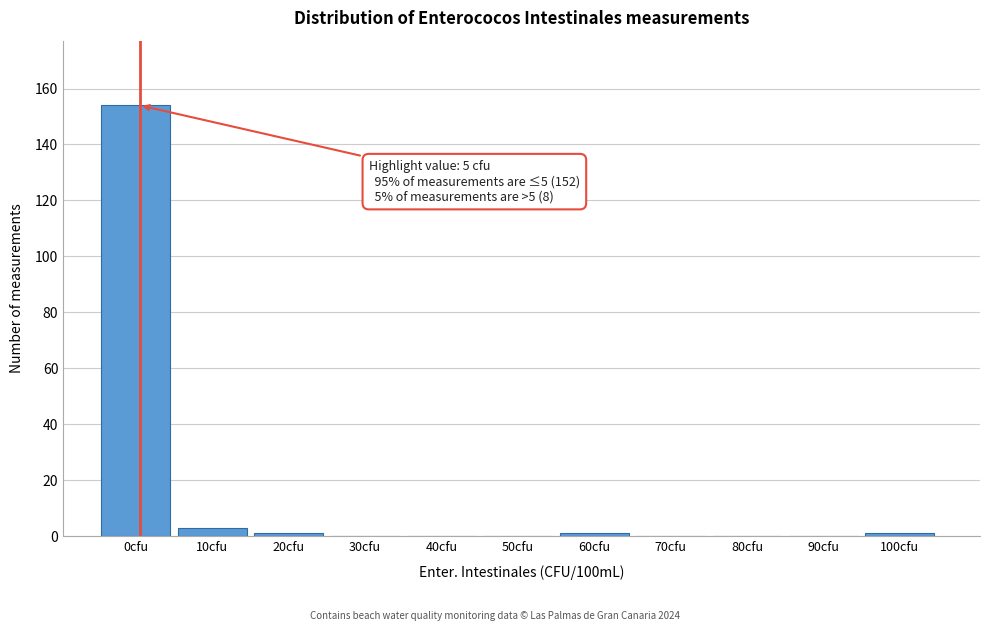

Reading left to right, what are all the values shown in this chart?

0cfu=154	10cfu=3	20cfu=1	30cfu=0	40cfu=0	50cfu=0	60cfu=1	70cfu=0	80cfu=0	90cfu=0	100cfu=1